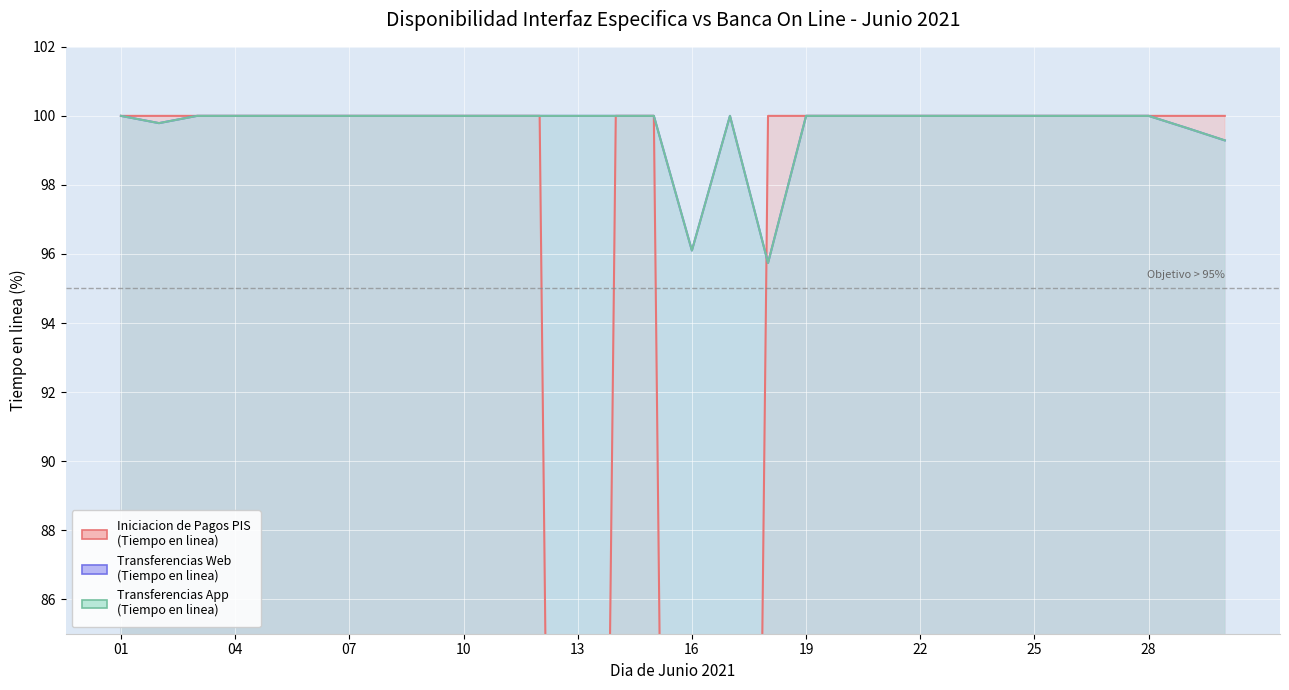

Where is Iniciacion de Pagos PIS (Tiempo en linea) nearest to the value 50?

01